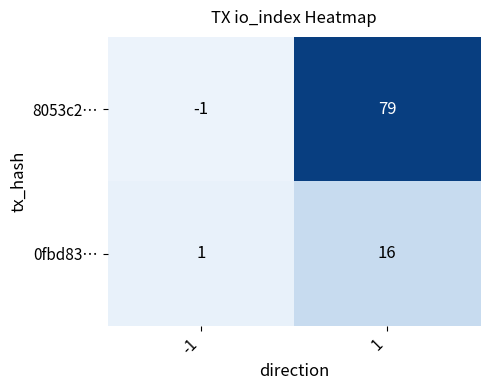

At how many categories does at least one series exceed 63?

1